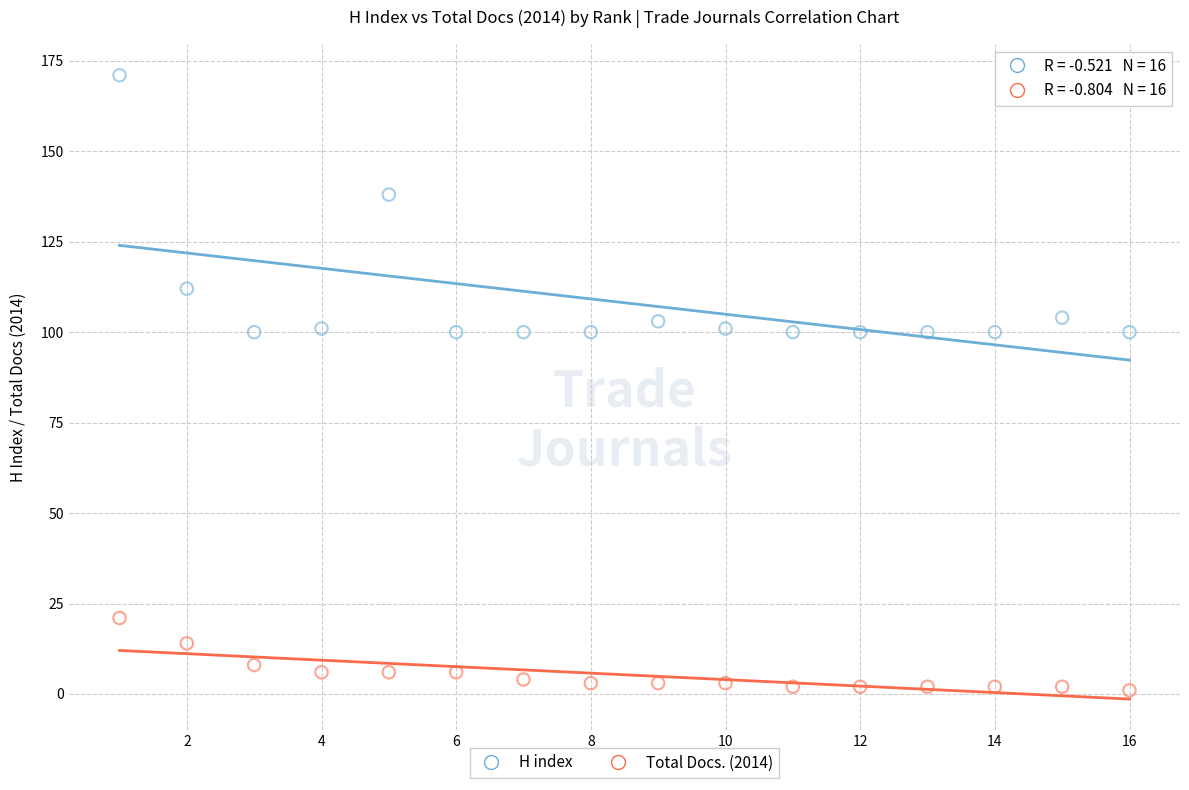

Across all data points, what is the range of X values (max minus min)?

15